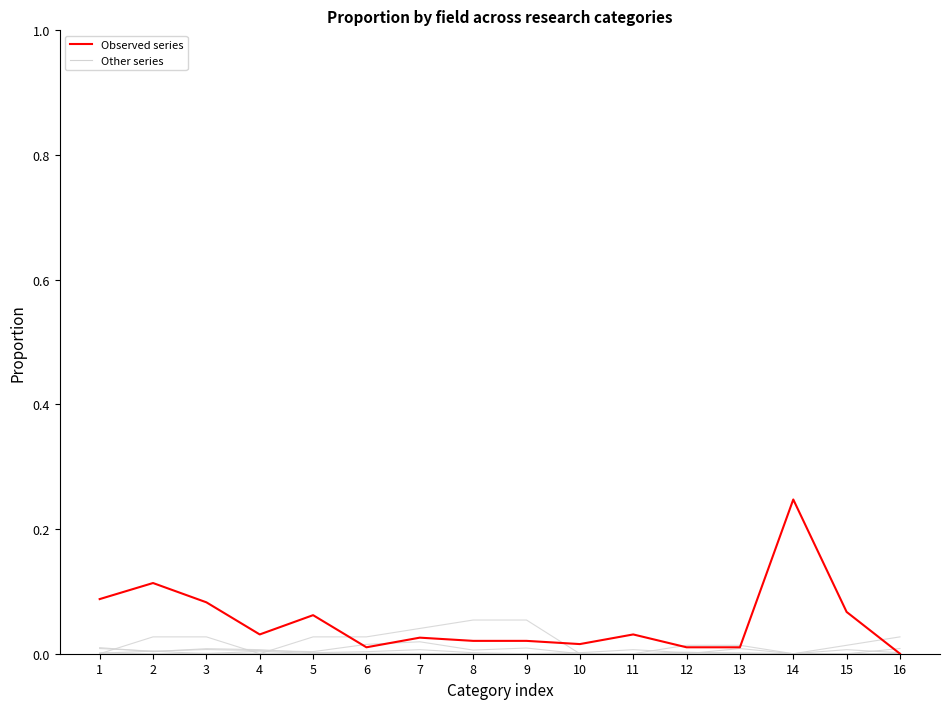

How many lines are shown in the chart?

6